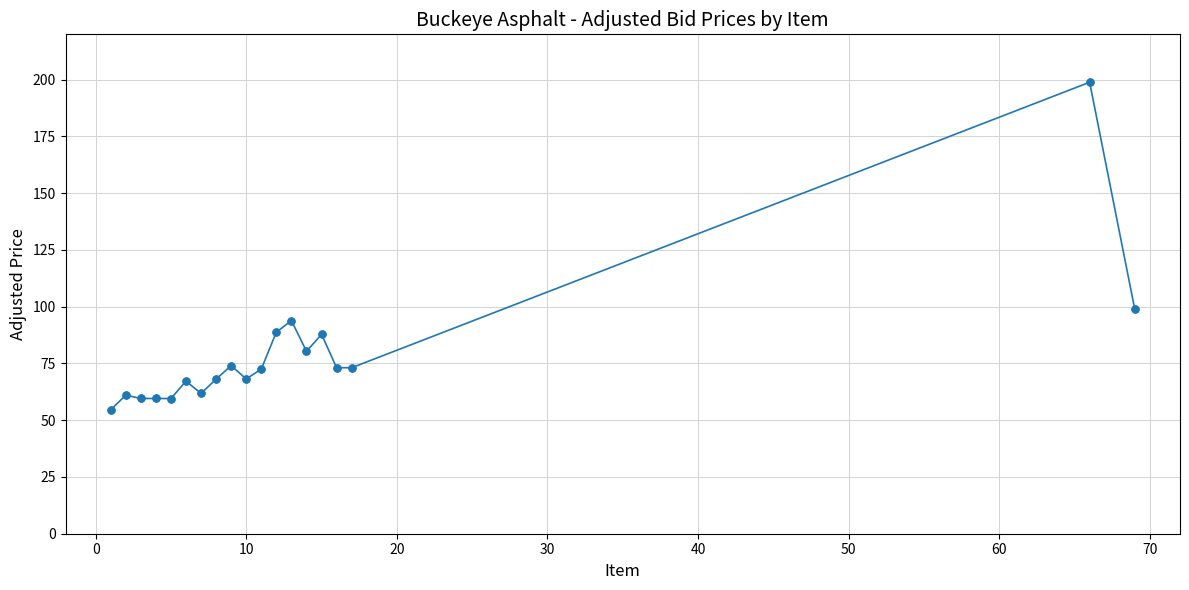

What is the smallest value displayed?

54.6